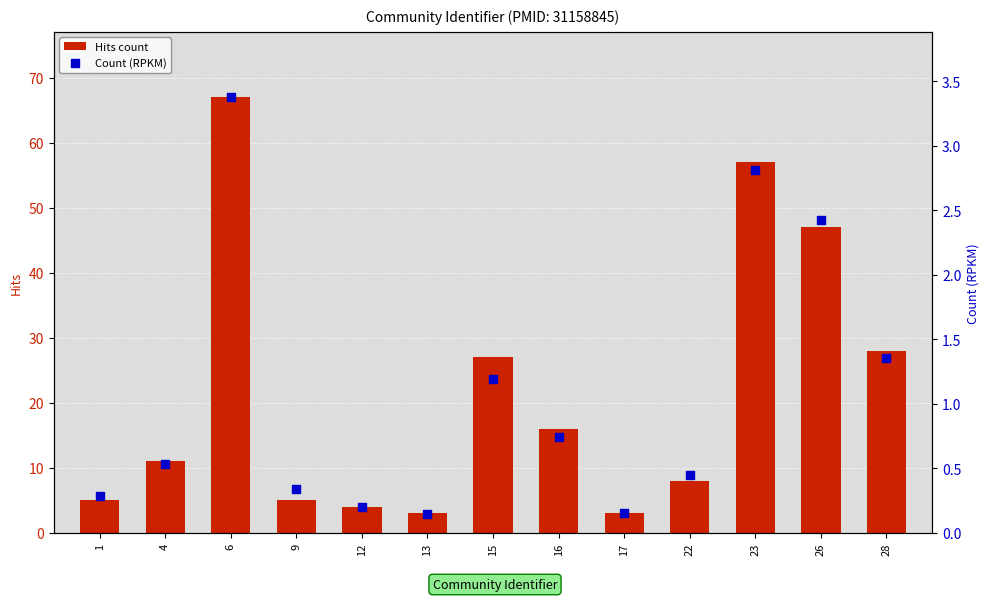

Which series has the widest spread of Y values?

Hits count